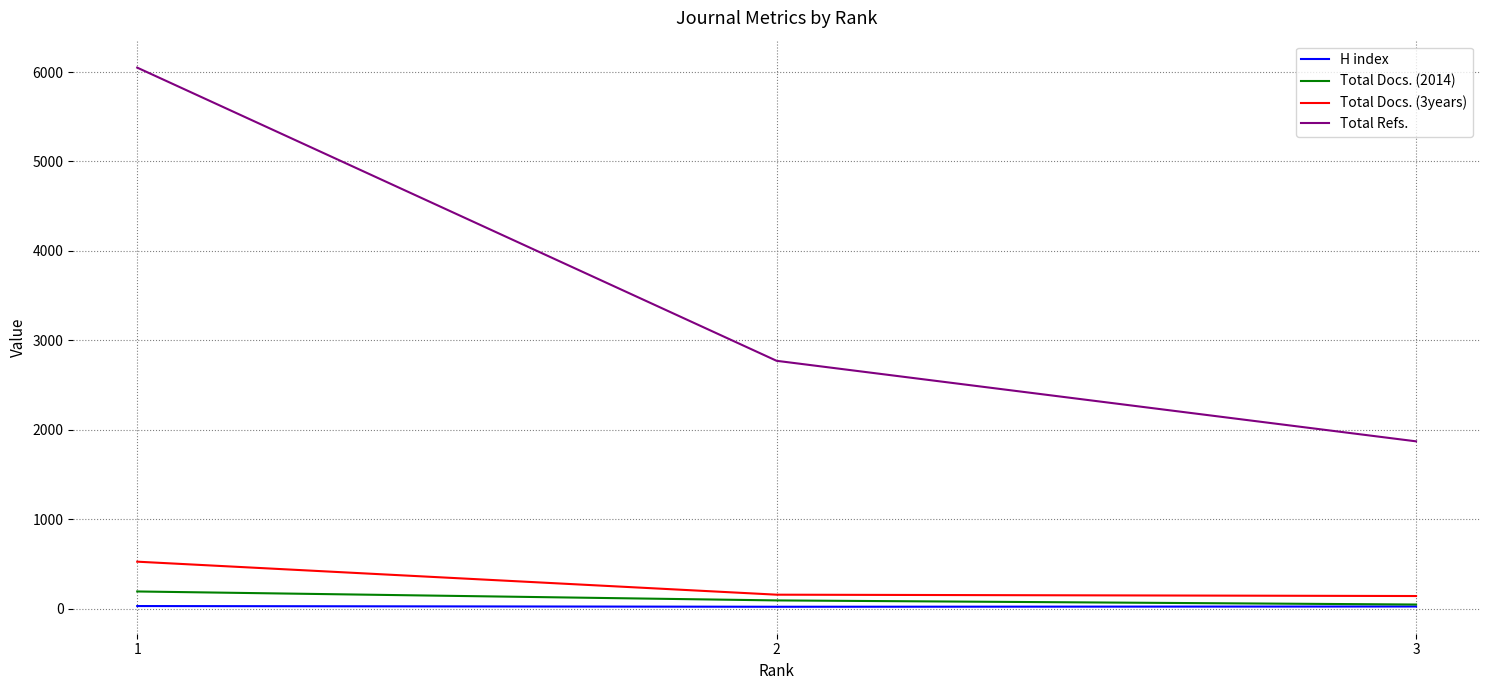

Where is Total Docs. (3years) nearest to the value 335?

2